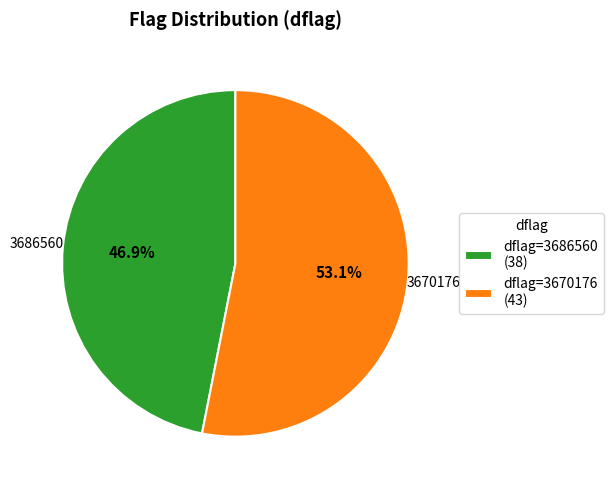

Is dflag=3670176 (43) the majority of the pie?

Yes